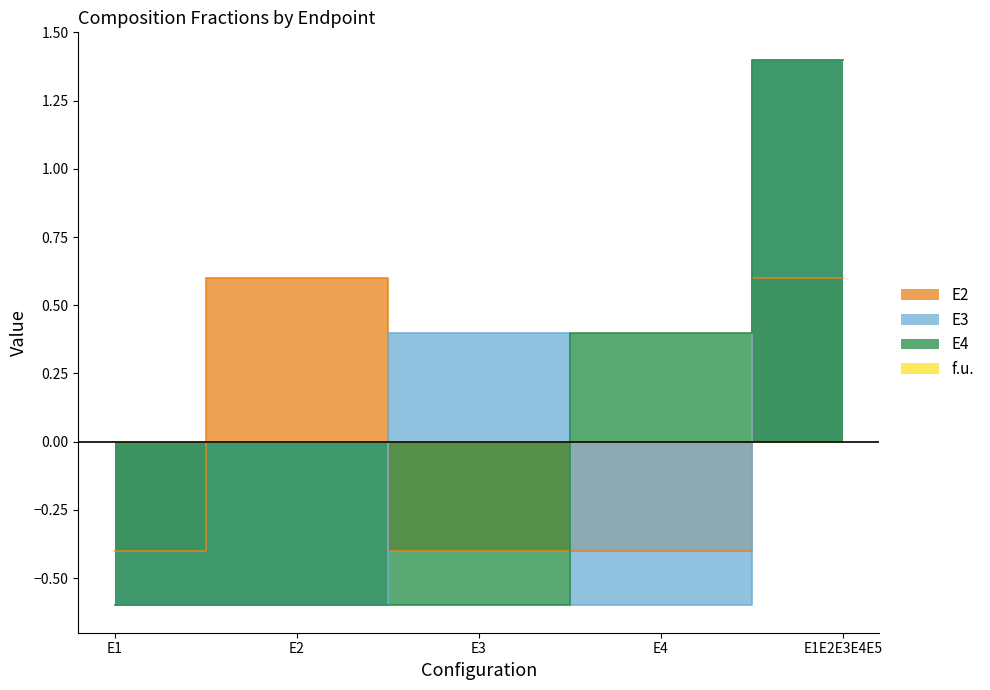

What is the sum of the E4 values at E1 and E4?

-0.2